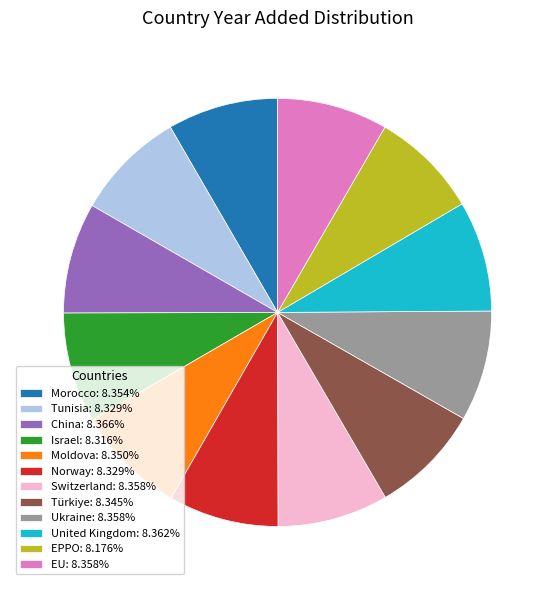

Is Ukraine: 8.358% the majority of the pie?

No